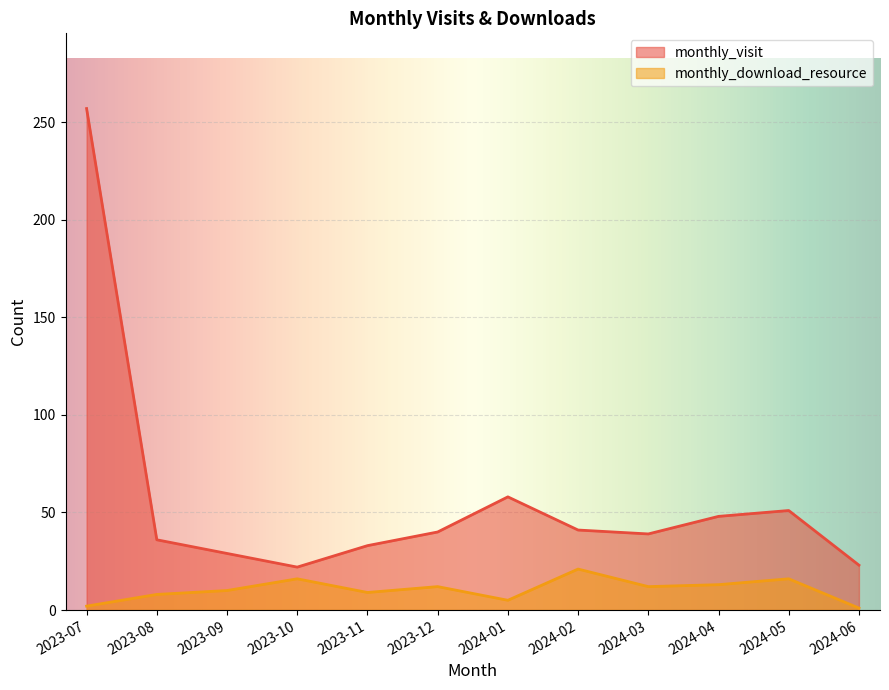

True or false: monthly_visit and monthly_download_resource intersect in this chart.

False